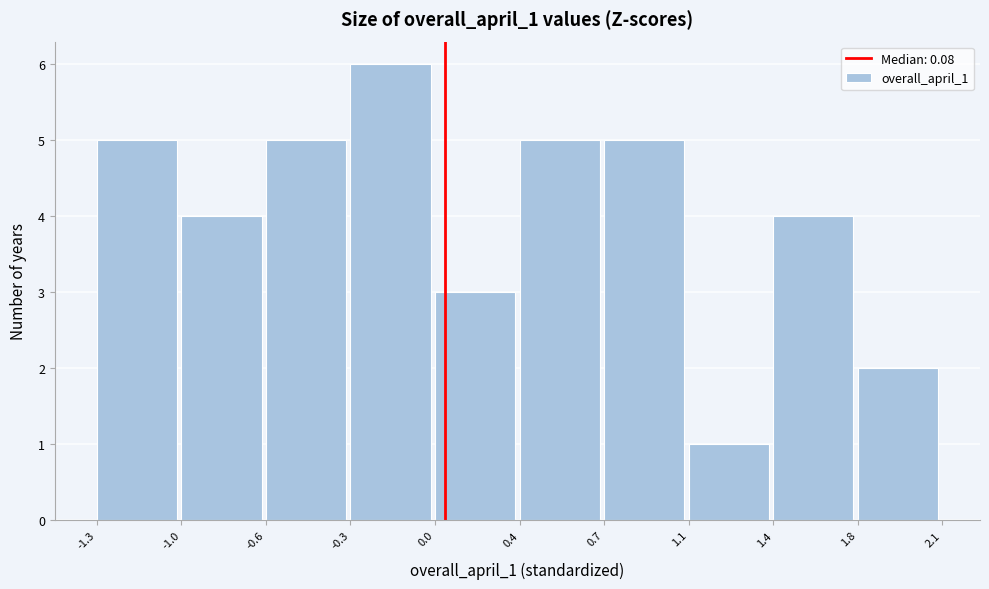

Reading left to right, transcribe all the data shown in this chart.

5	4	5	6	3	5	5	1	4	2